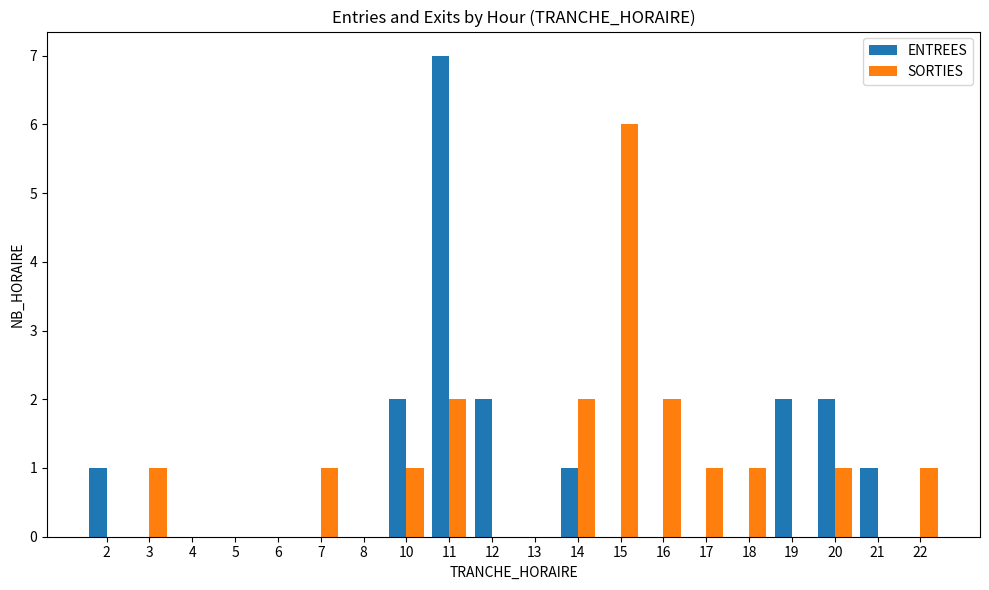

The value of ENTREES at 20 is 1. True or false?

False